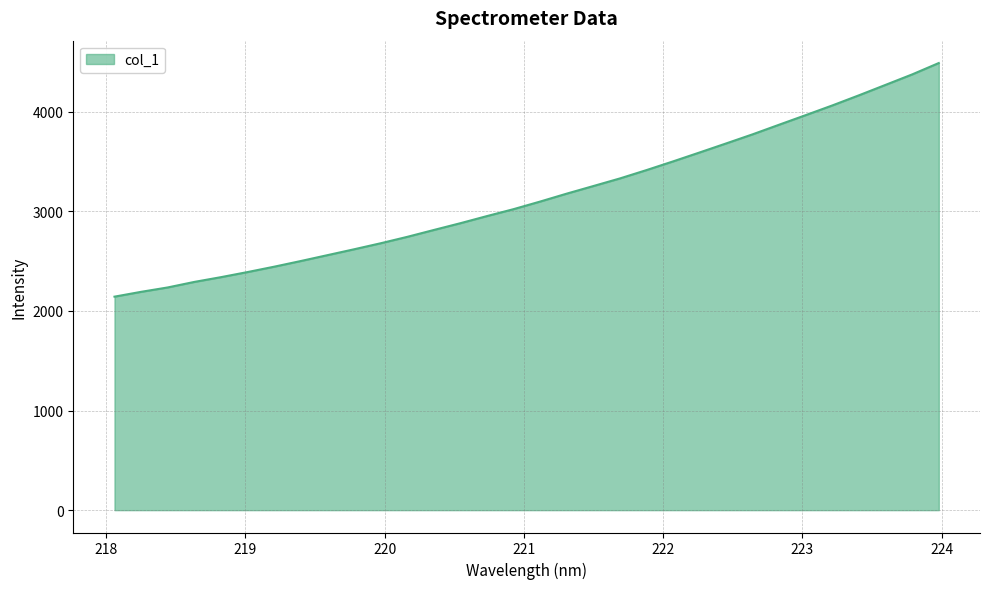

What is the greatest value displayed?

4487.6